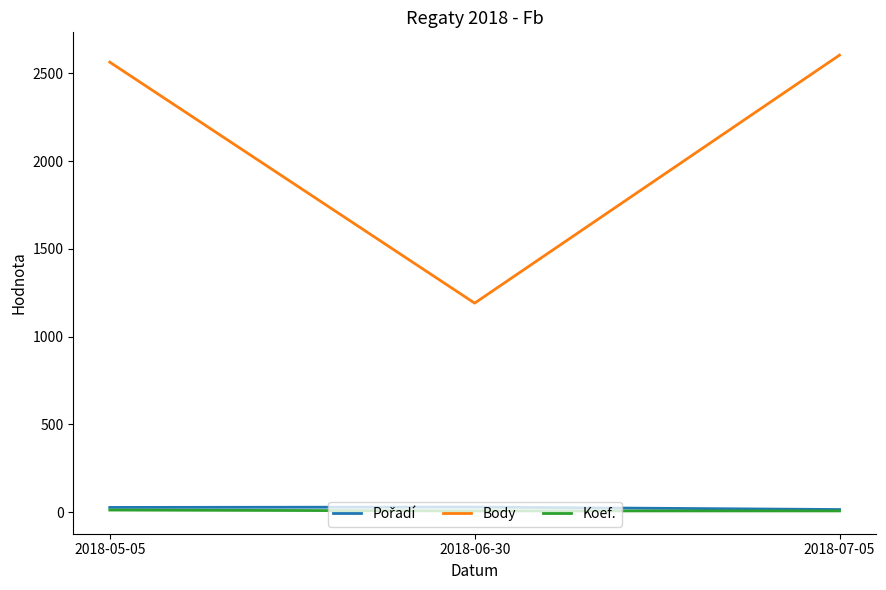

What is the sum of all Body values?

6359